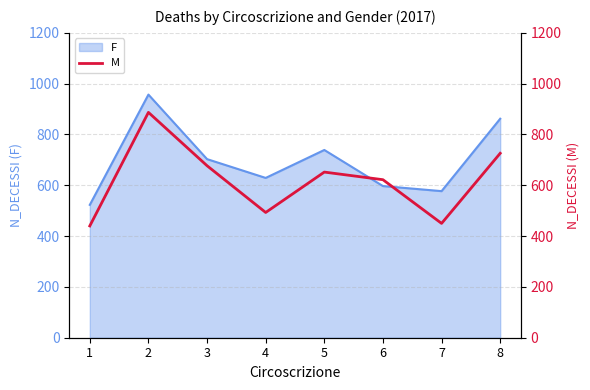

How many data points are less than 652?

4